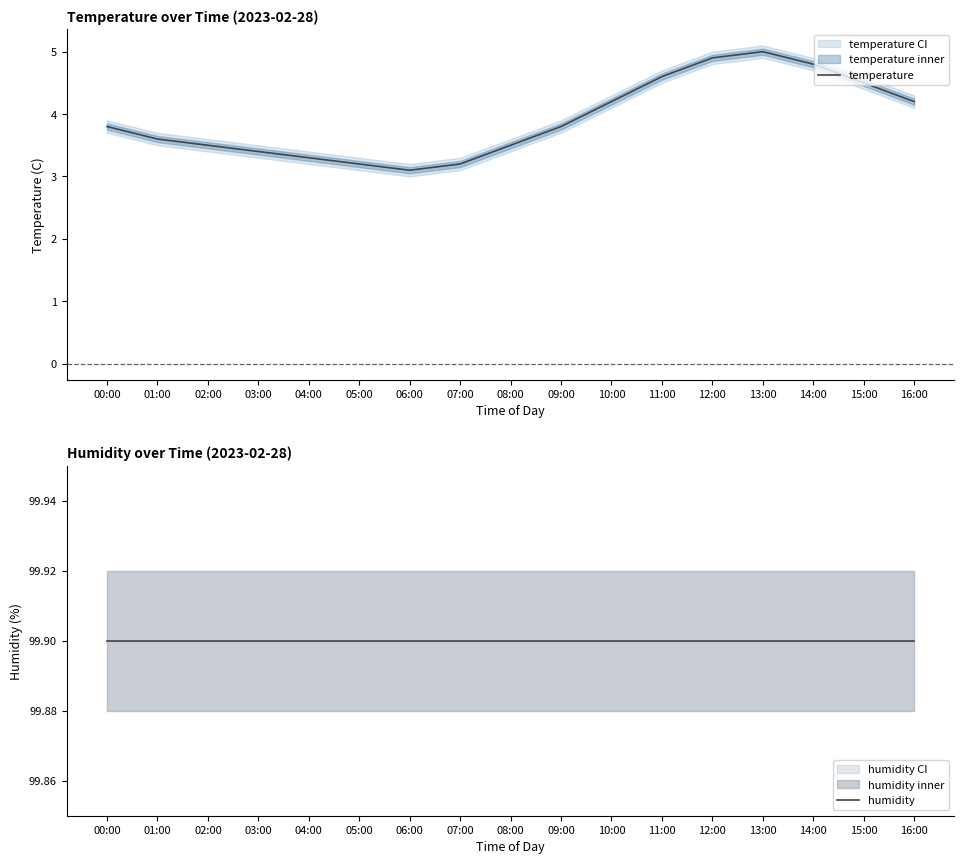

List the series in order of their peak value, highest first.

humidity, temperature